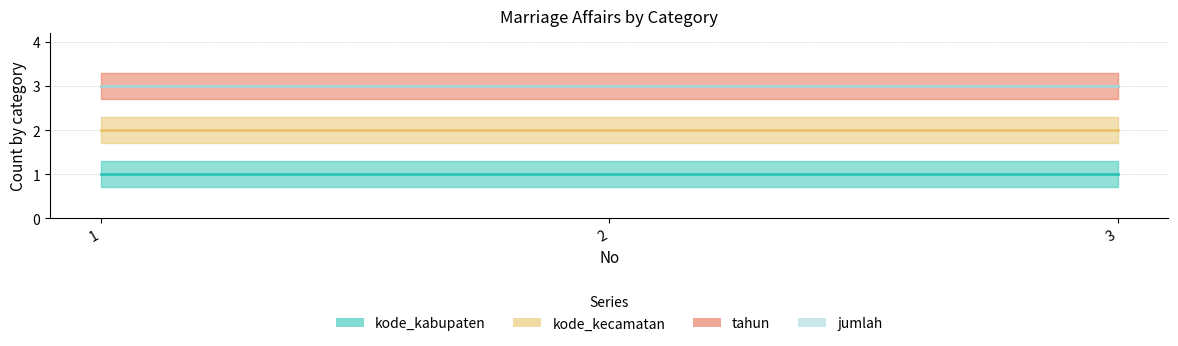

What is the spread (max minus min) of values at 3?

2